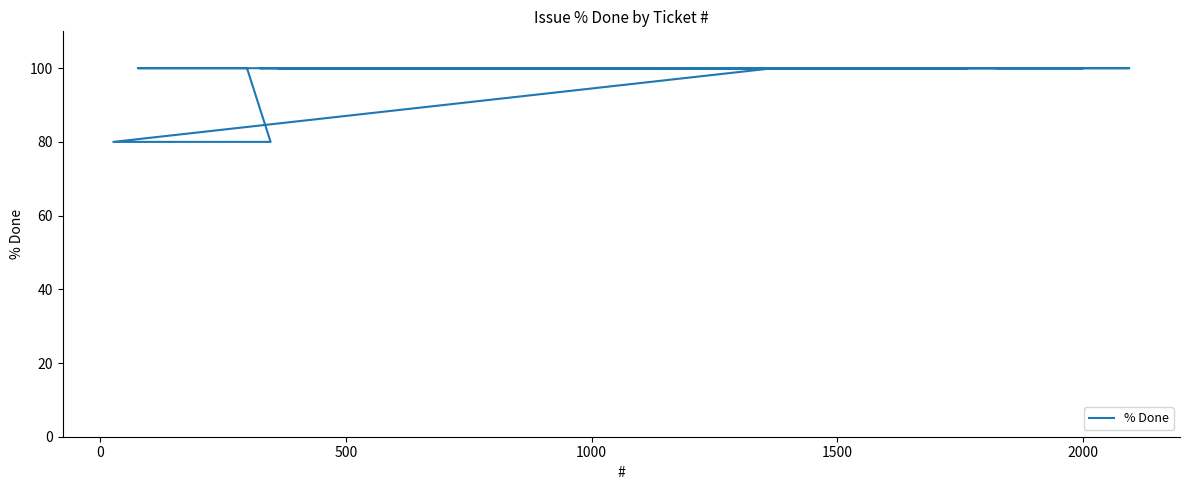

Is it true that the value at 8 is 25?

False